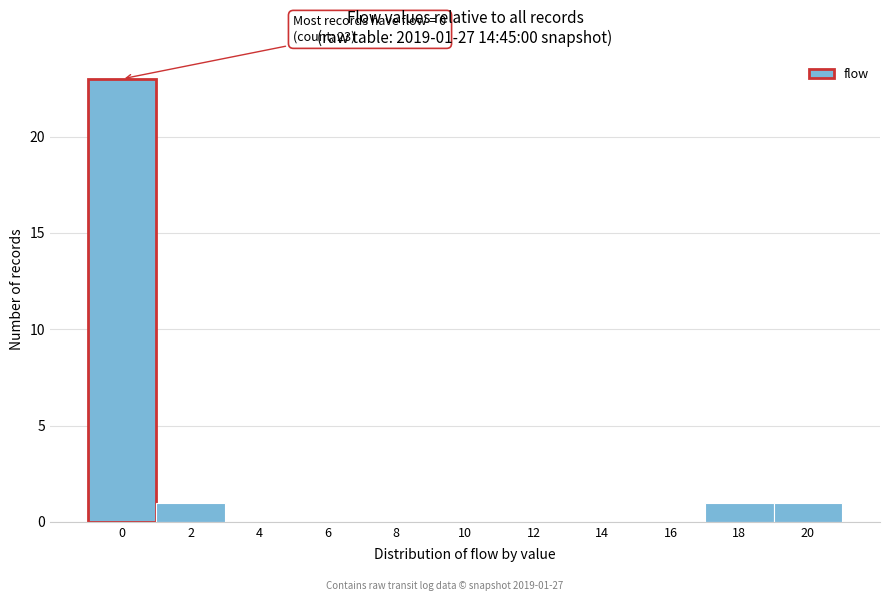

Reading left to right, list all the values displayed in this chart.

0=23	2=1	4=0	6=0	8=0	10=0	12=0	14=0	16=0	18=1	20=1